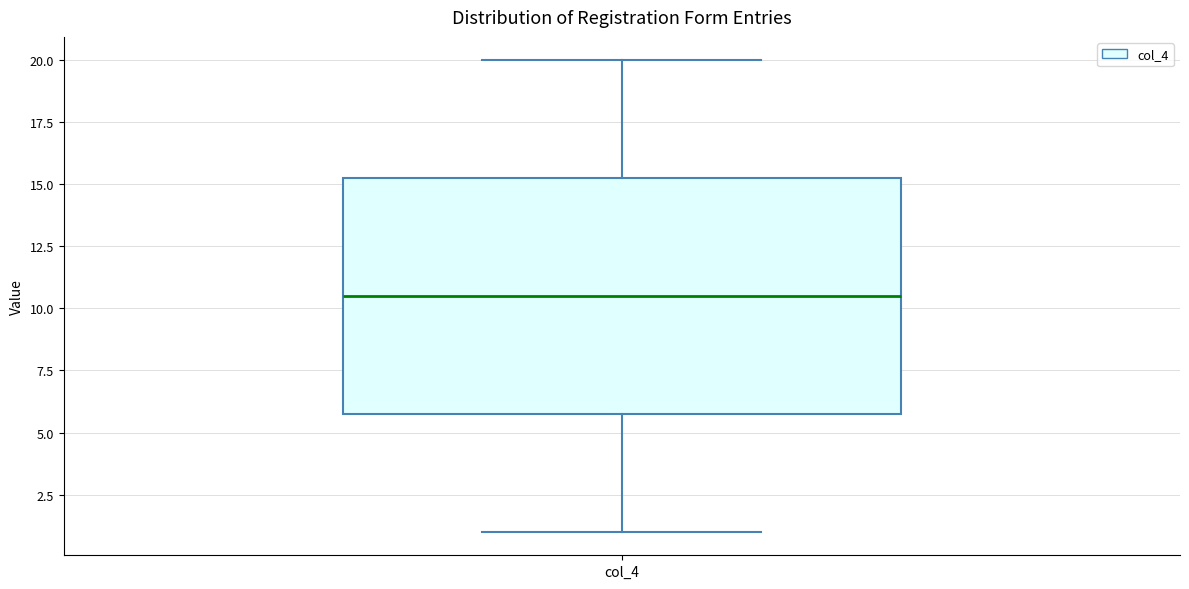

Where does the upper whisker of the box for col_4 end on the y-axis? The values are not printed on the chart, so give them approximately, as read against the axis.

20.0